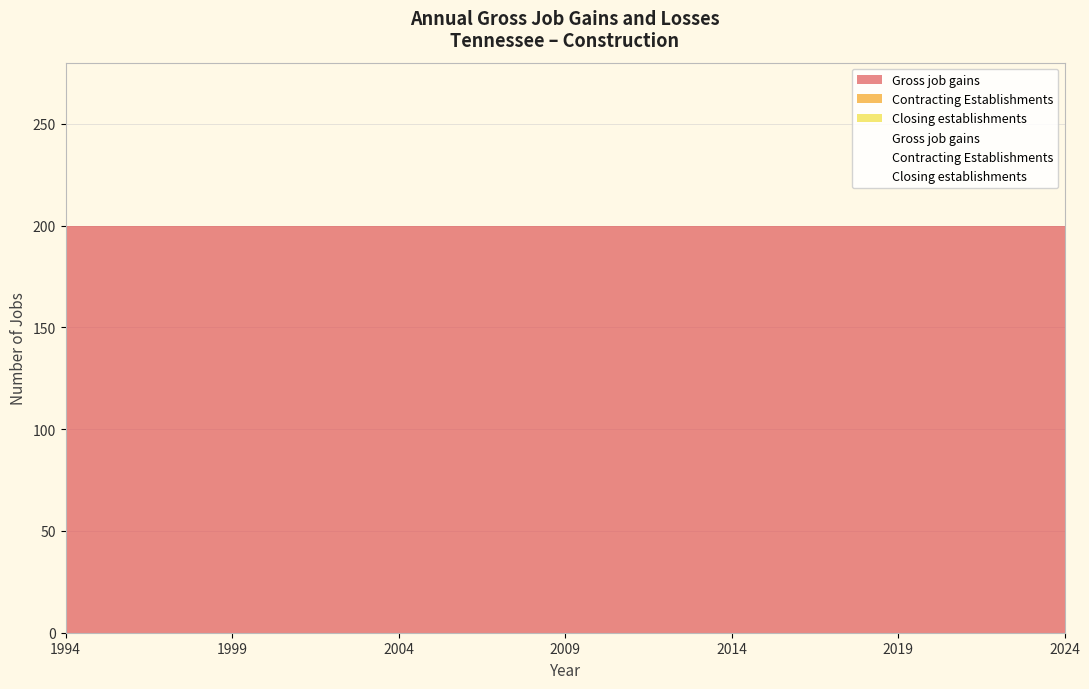

How many lines are shown in the chart?

3